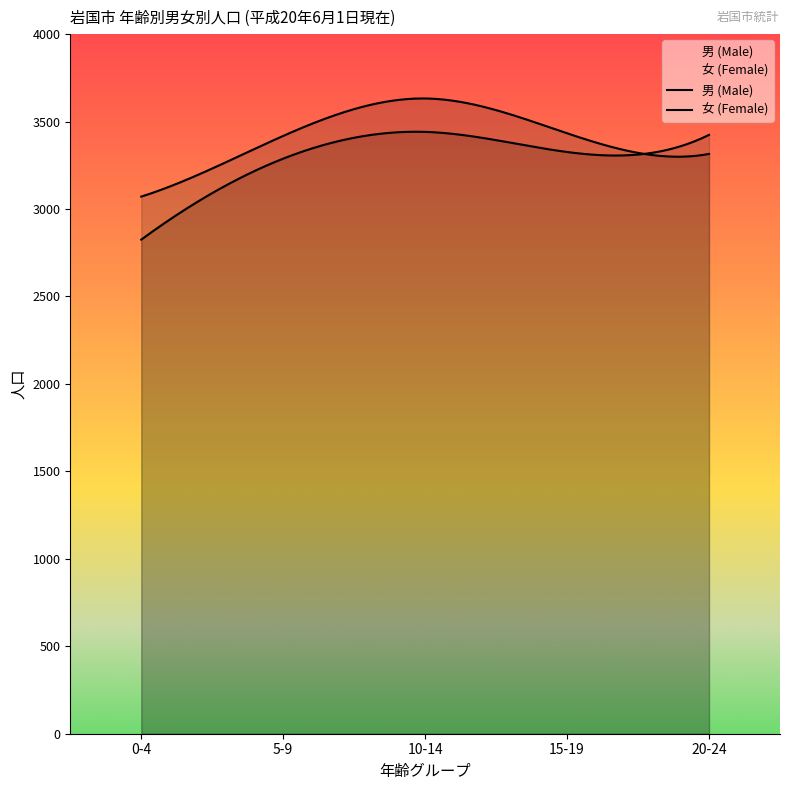

What is the approximate value of 男 (Male) at 15-19, to the nearest 10?

3430